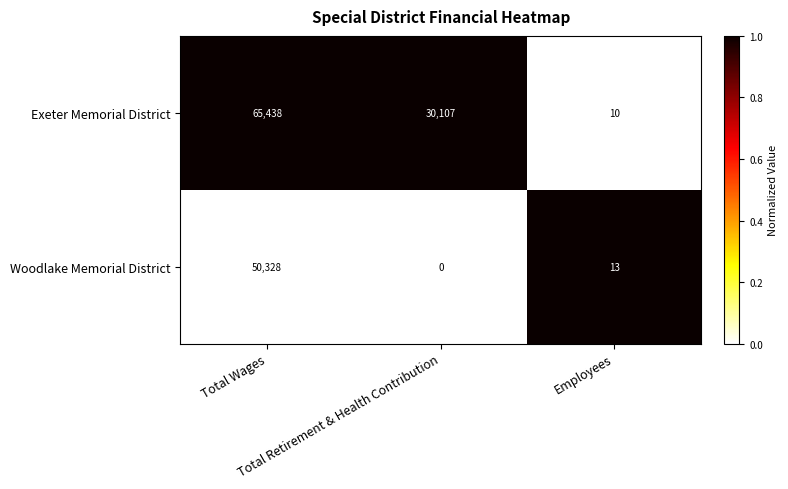

Which label corresponds to the largest value in the chart?

Total Wages